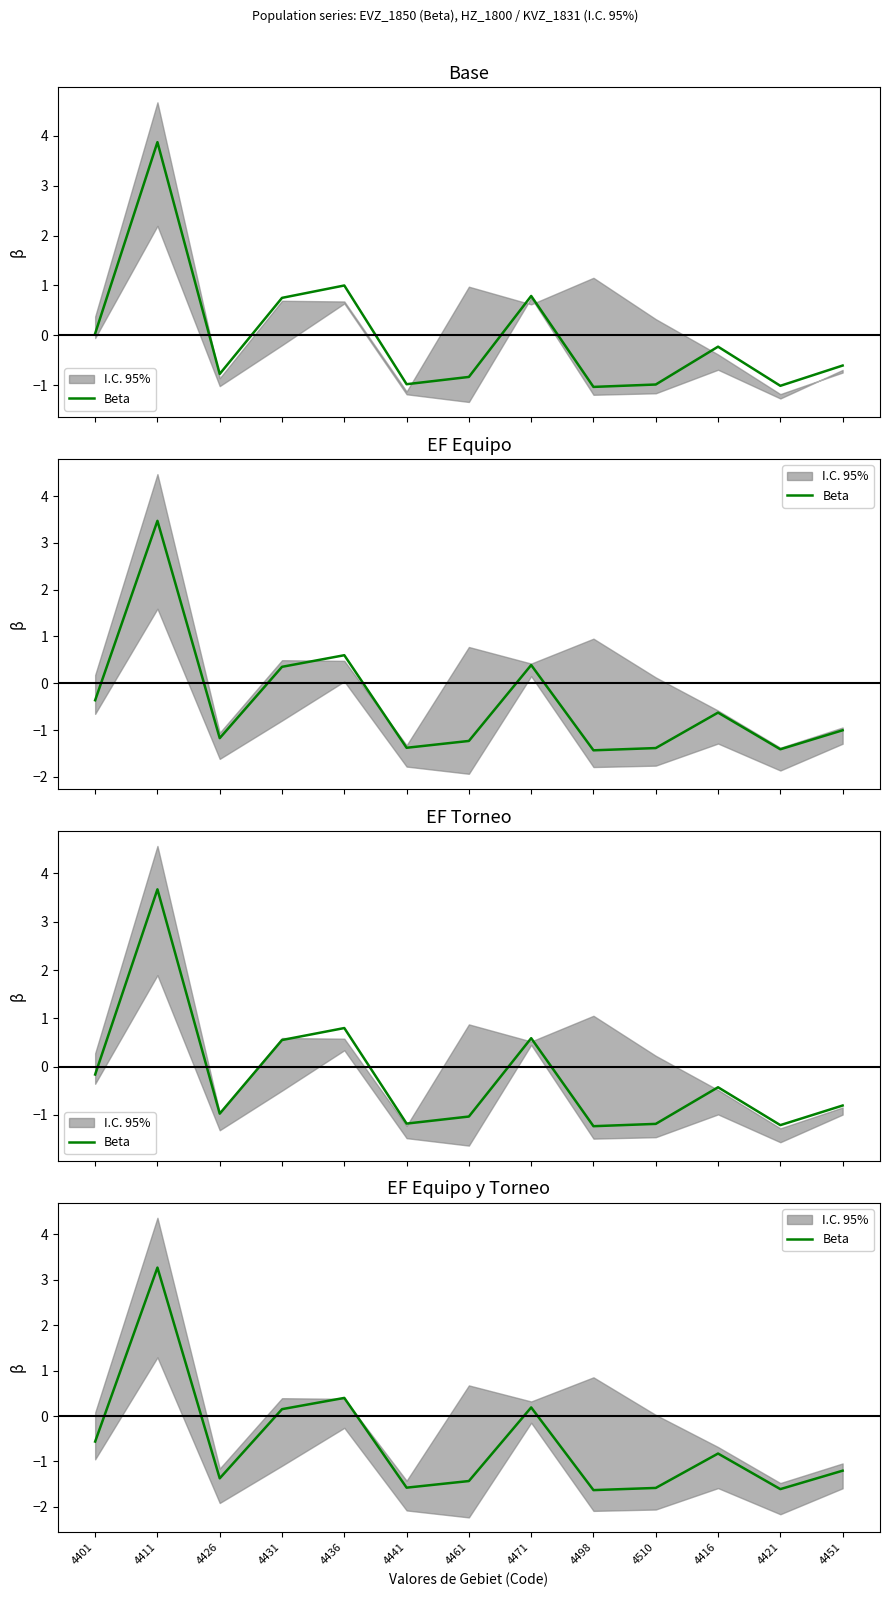

What is the average value?

-0.6